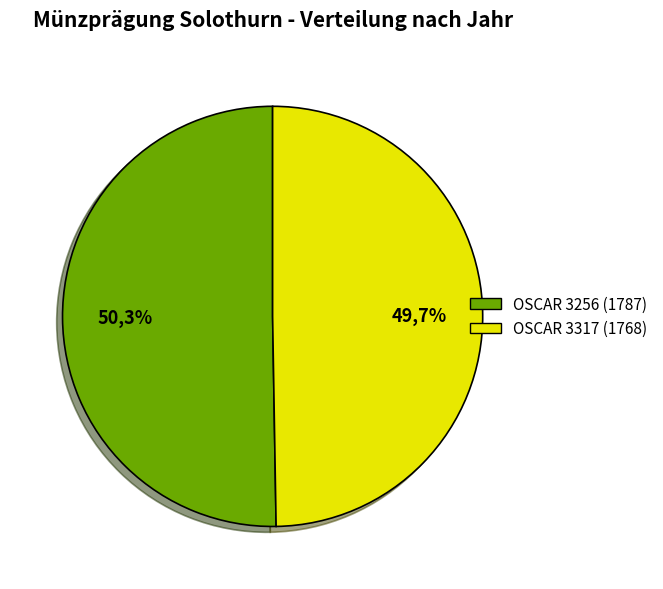

Is it true that OSCAR 3256 (1787) is 50% of the pie?

True